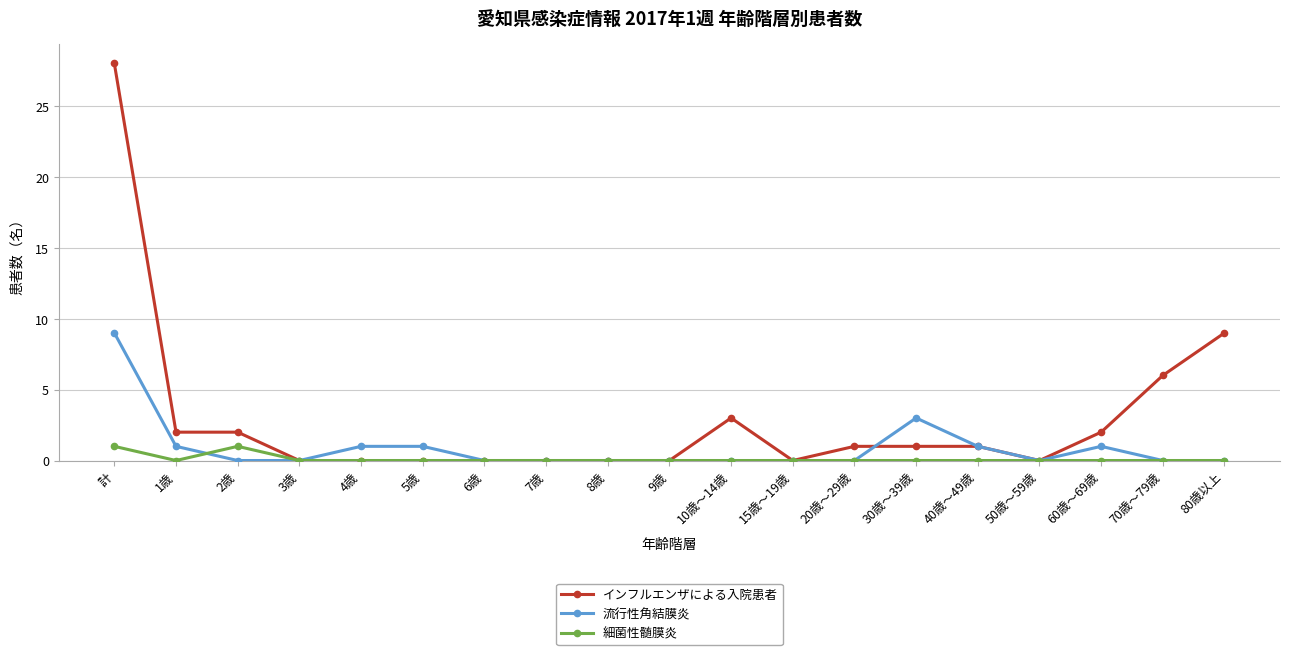

The value of 細菌性髄膜炎 at 5歳 is -1. True or false?

False